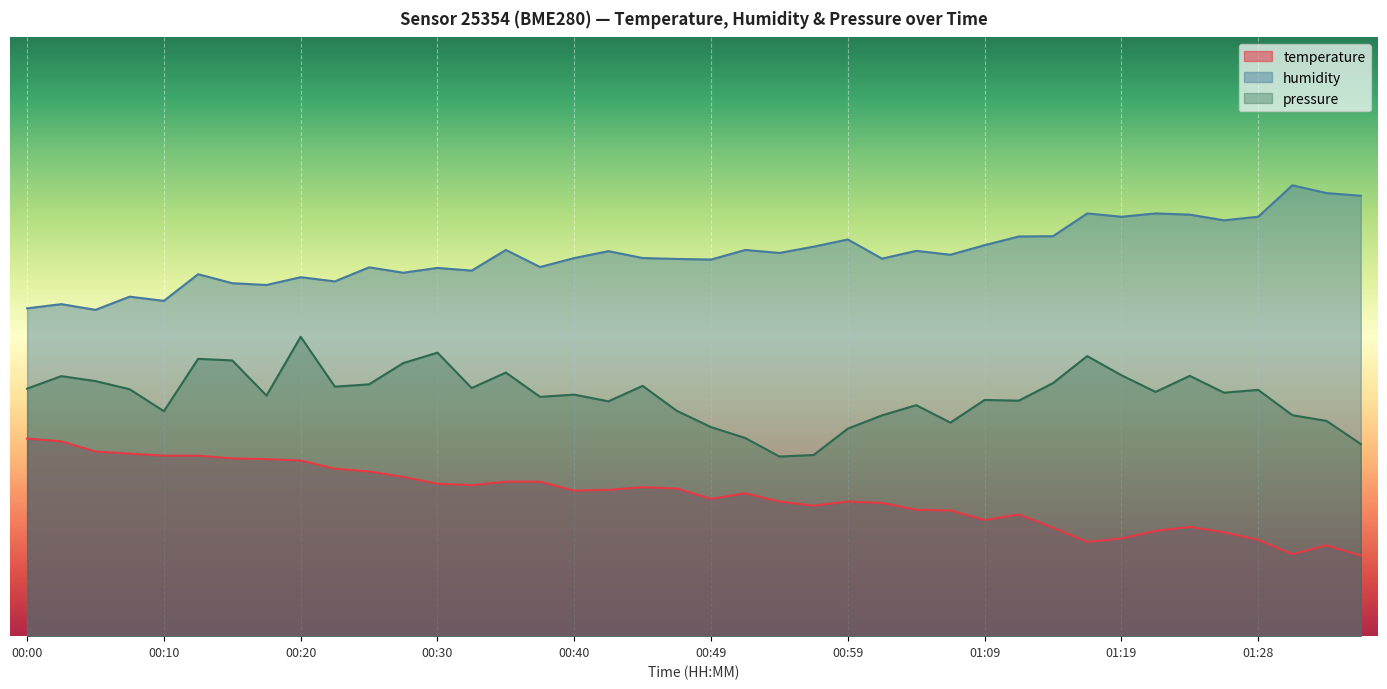

How many data points in humidity are above 63?

24